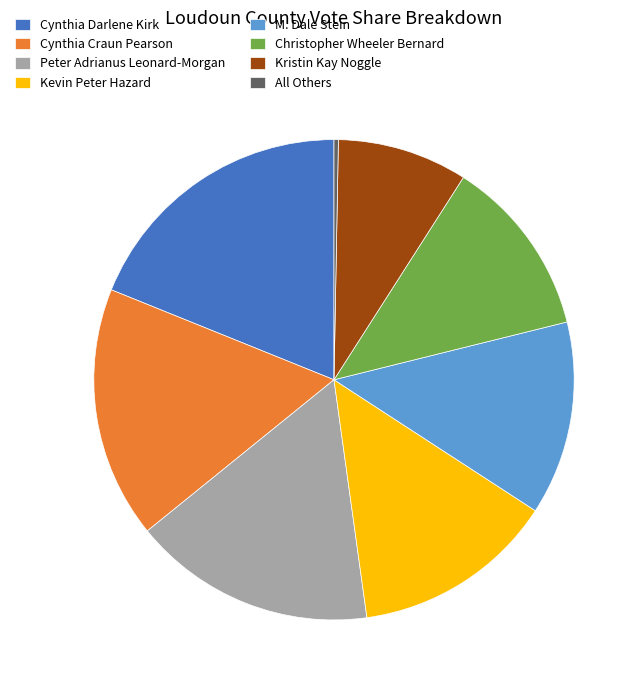

The Kristin Kay Noggle slice represents 2% of the pie. True or false?

False